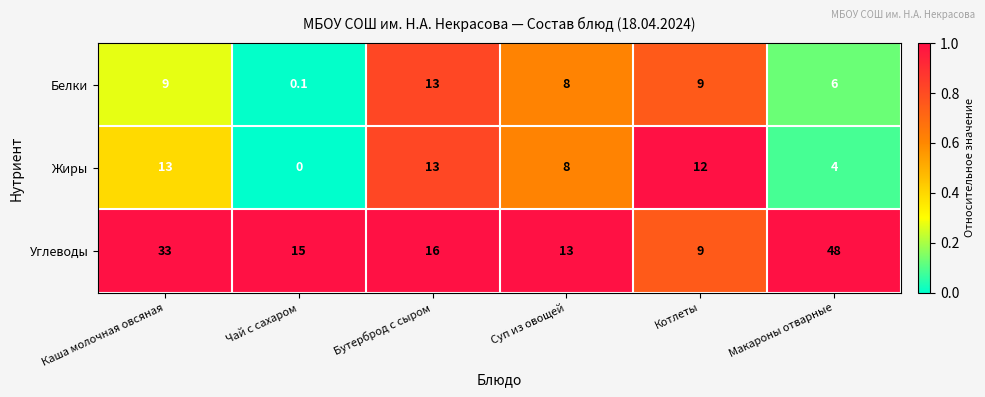

At Макароны отварные, list the series in order from smallest to largest.

Жиры, Белки, Углеводы